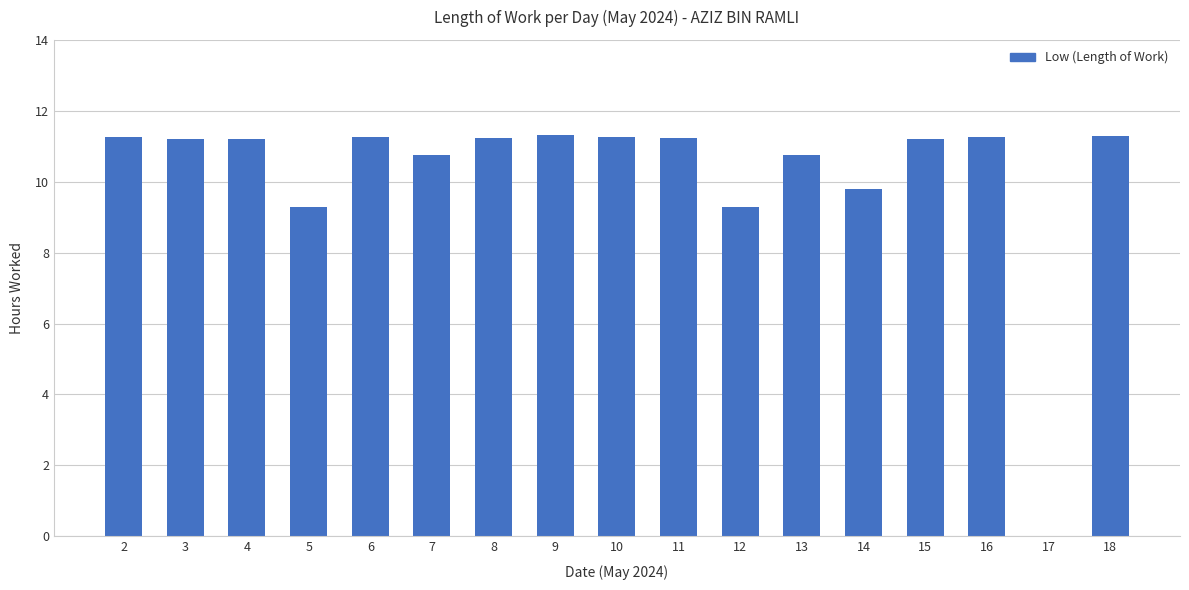

Is it true that the value at 10 is 11.3?

True